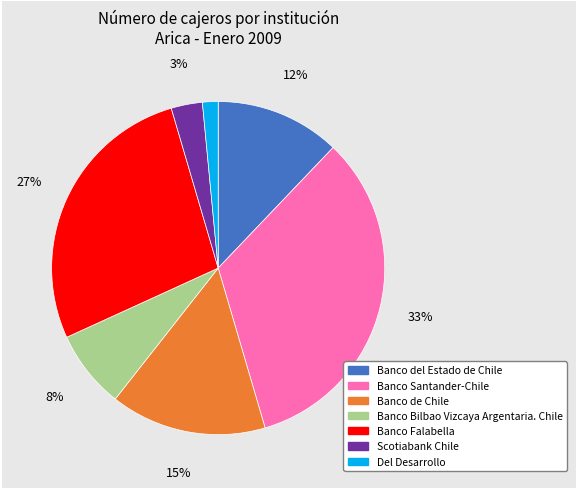

To the nearest percent, what is the difference between the Banco del Estado de Chile and Banco de Chile slice percentages?

3%